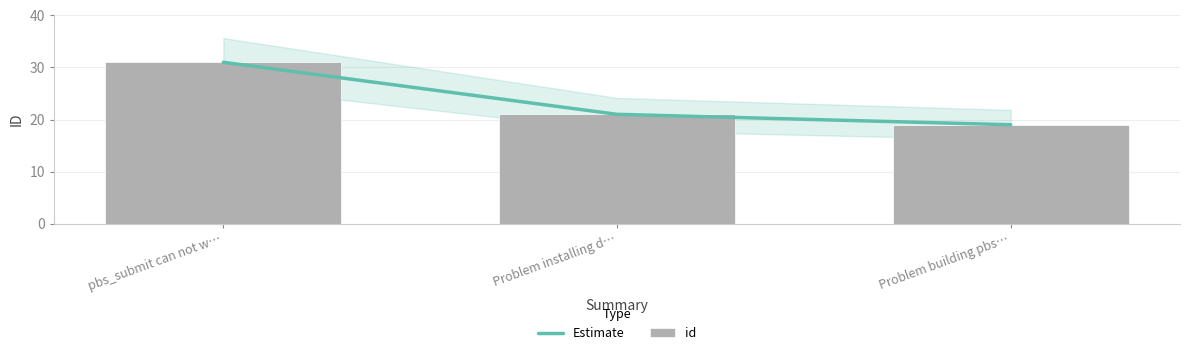

The id series shows 31 at pbs_submit can not w…. True or false?

True